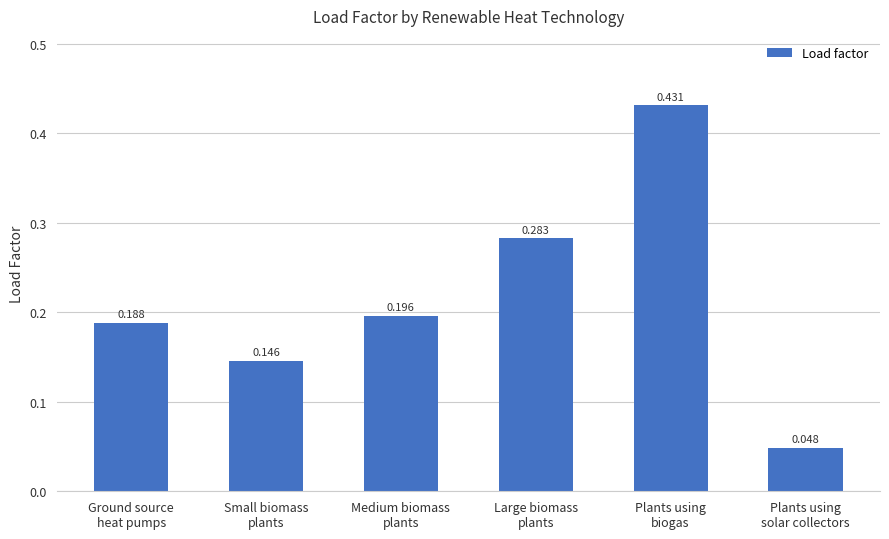

How many series are shown in this chart?

1